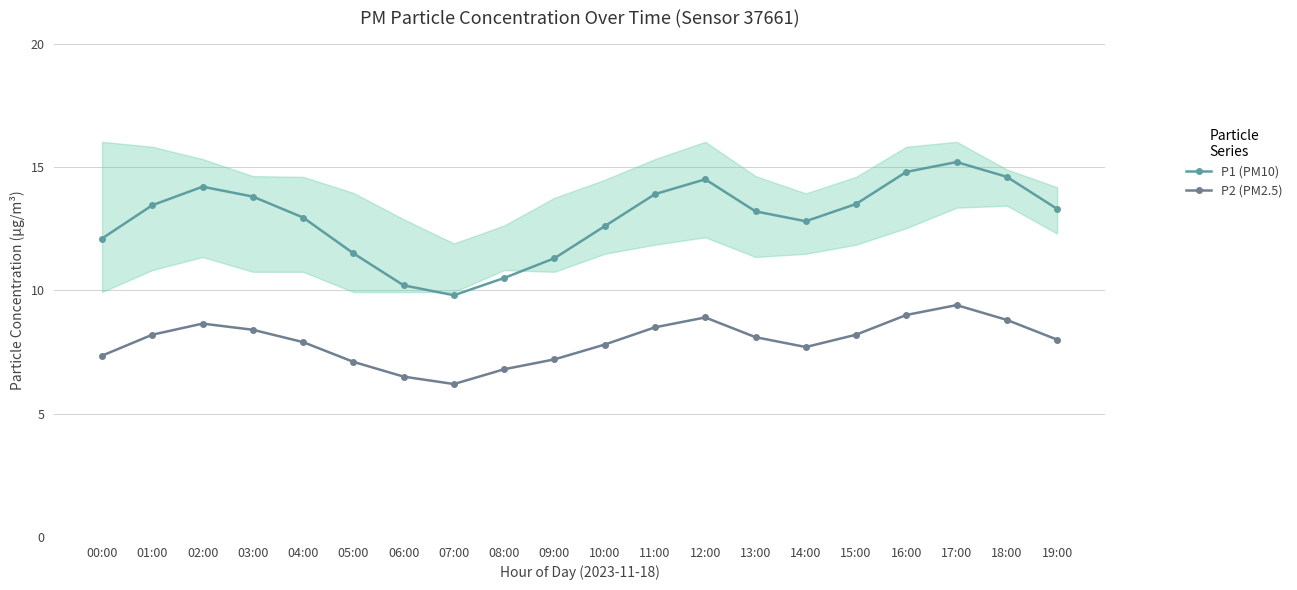

Which series changed the most between 03:00 and 12:00?

P1 (PM10)